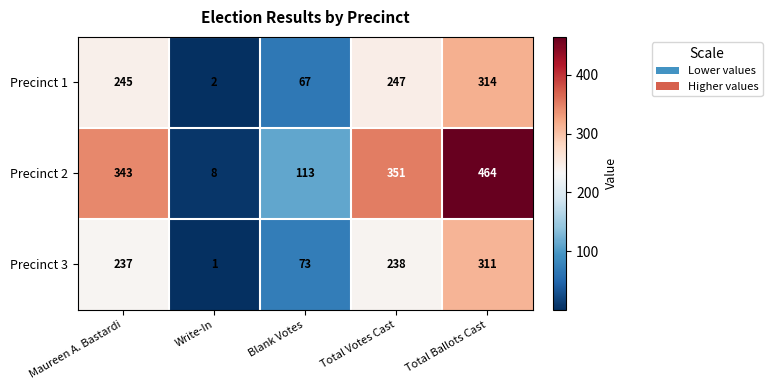

True or false: Precinct 3 has a value of 142 at Total Votes Cast.

False